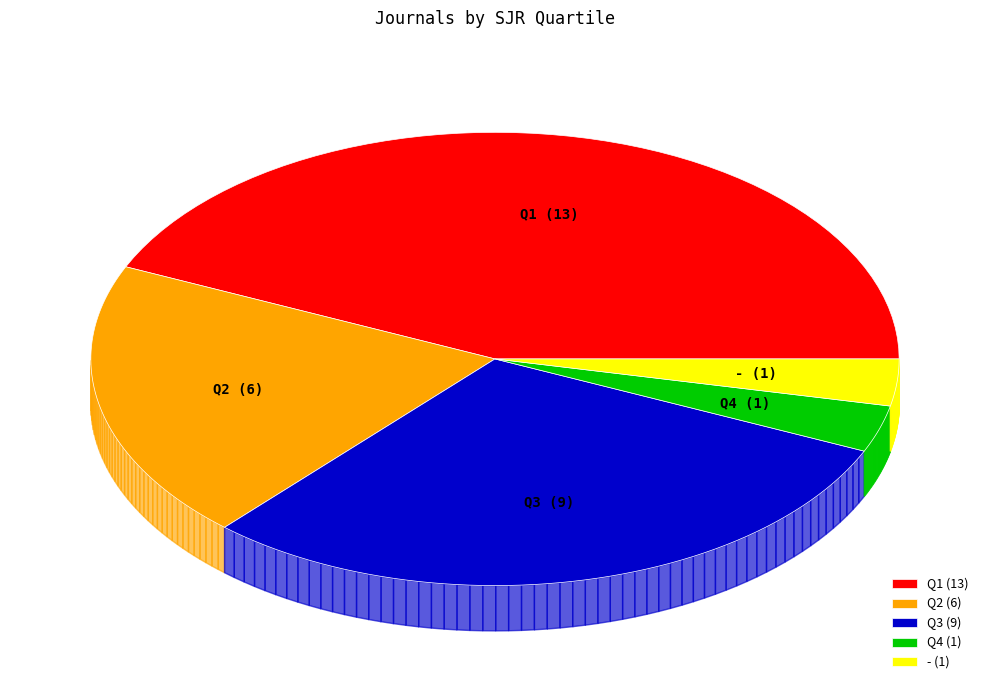

How many slices are in this pie chart?

5